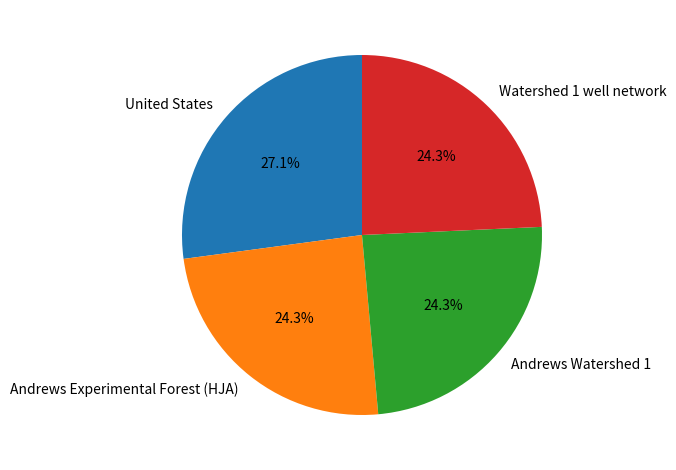

True or false: Andrews Experimental Forest (HJA) accounts for 24% of the total.

True